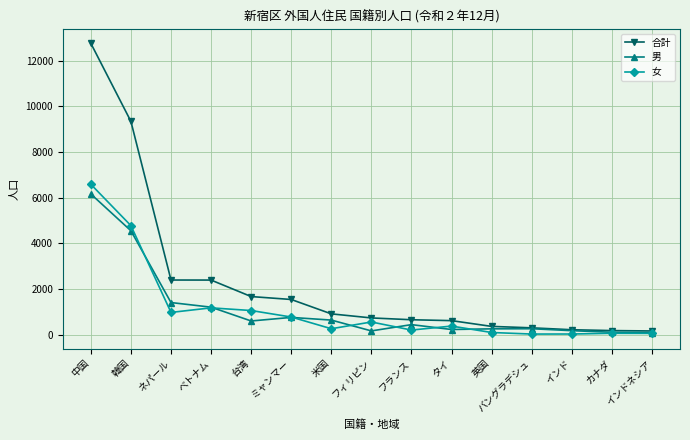

How many series are shown in this chart?

3